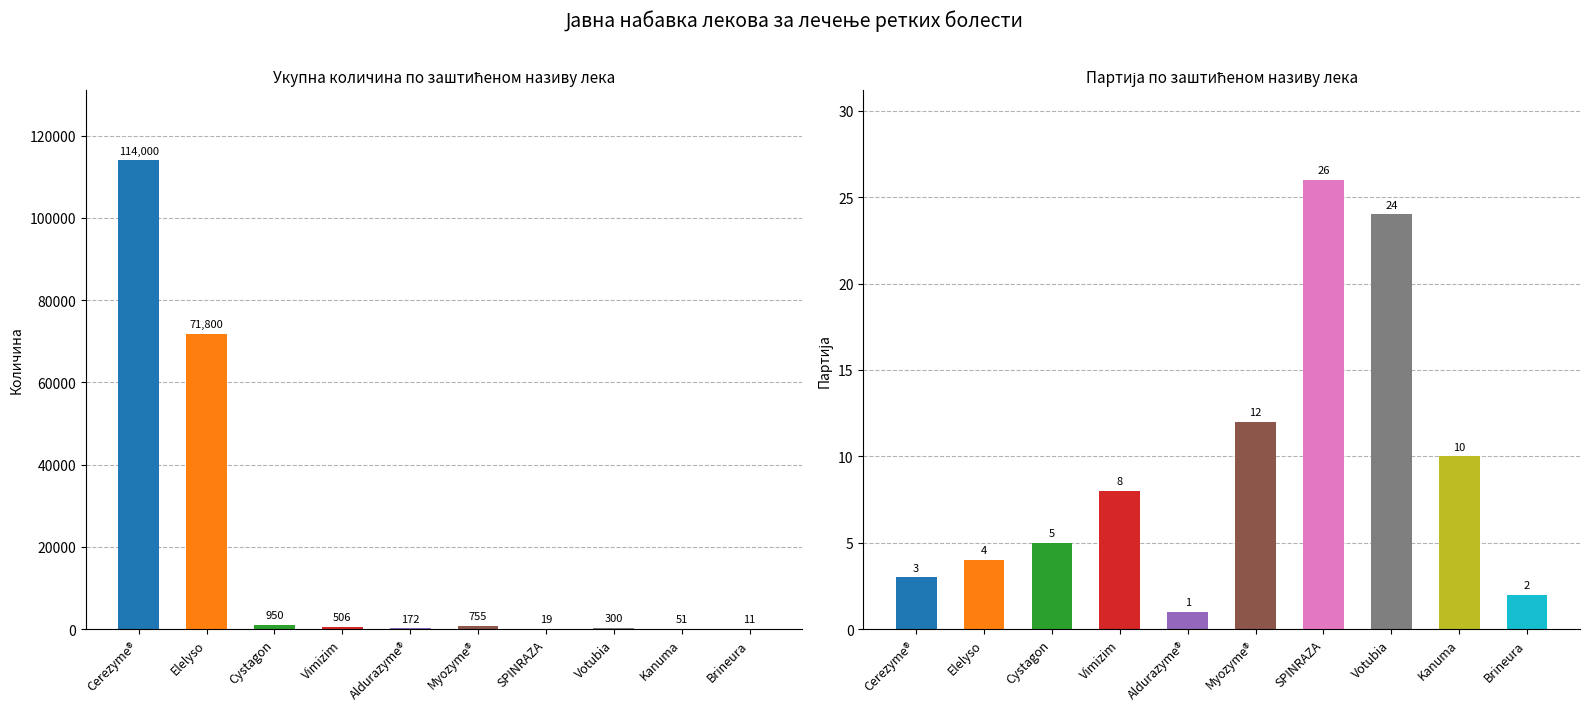

Is it true that КОЛИЧИНА equals 19 at SPINRAZA?

True